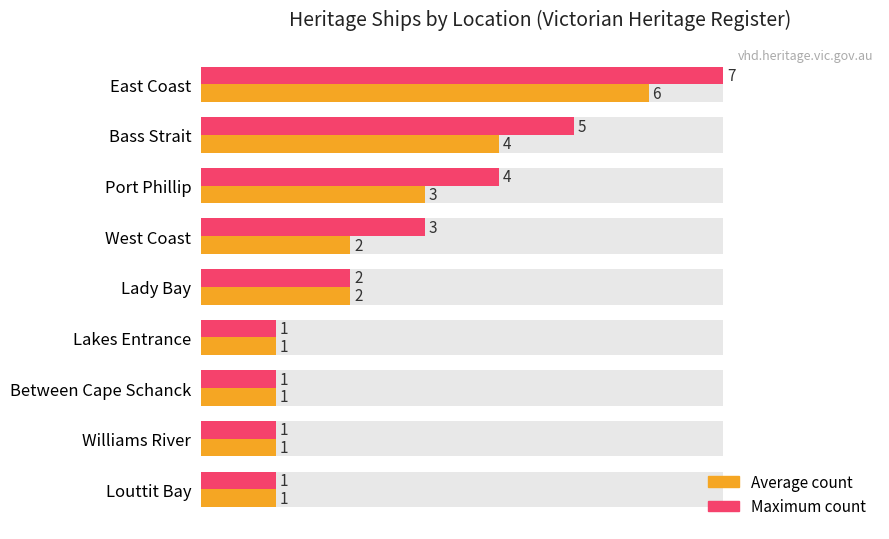

Reading right to left, transcribe all the data shown in this chart.

Average count: 1	1	1	1	2	2	3	4	6
Maximum count: 1	1	1	1	2	3	4	5	7